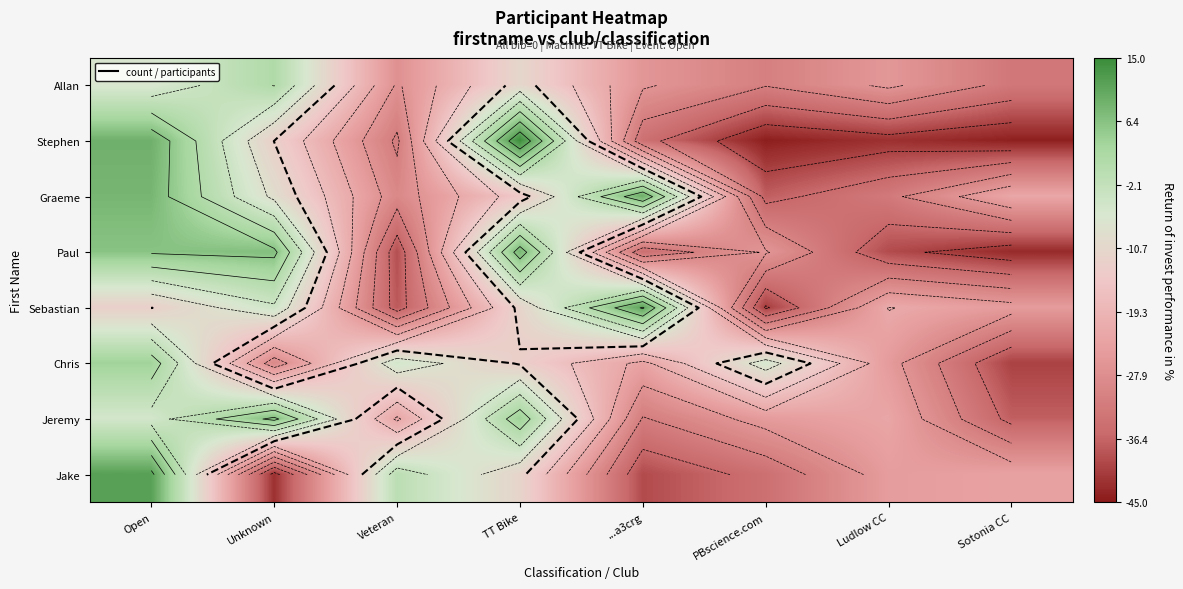

Read the Graeme value at Open.

0.1